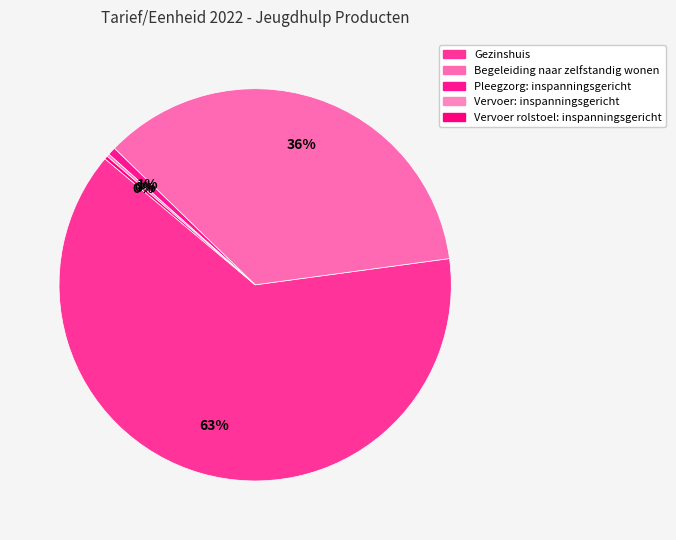

Rank the categories by value from lowest to highest.

Vervoer: inspanningsgericht, Vervoer rolstoel: inspanningsgericht, Pleegzorg: inspanningsgericht, Begeleiding naar zelfstandig wonen, Gezinshuis